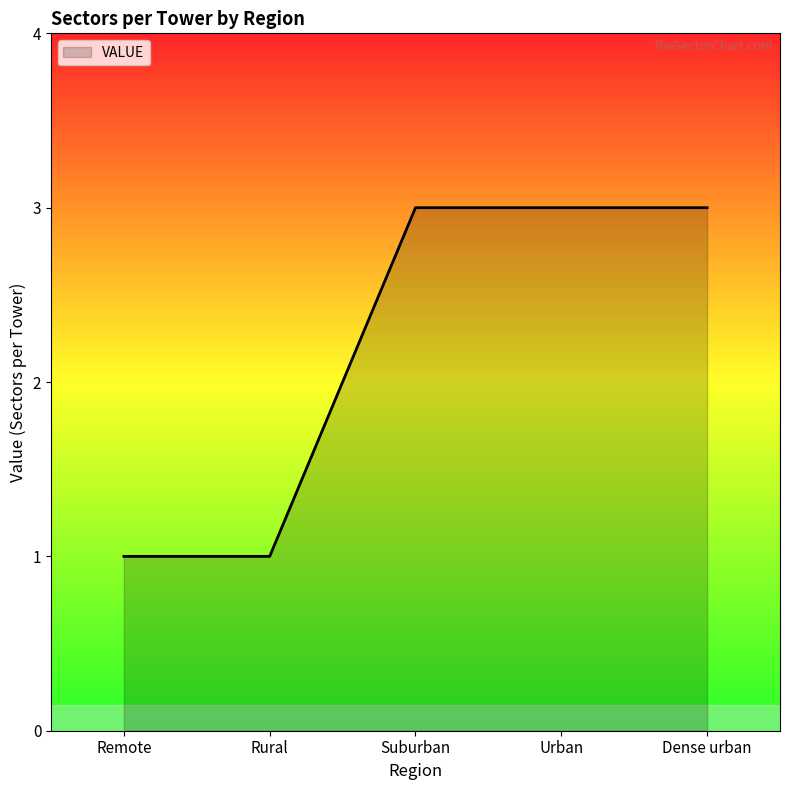

What is the smallest value displayed?

1